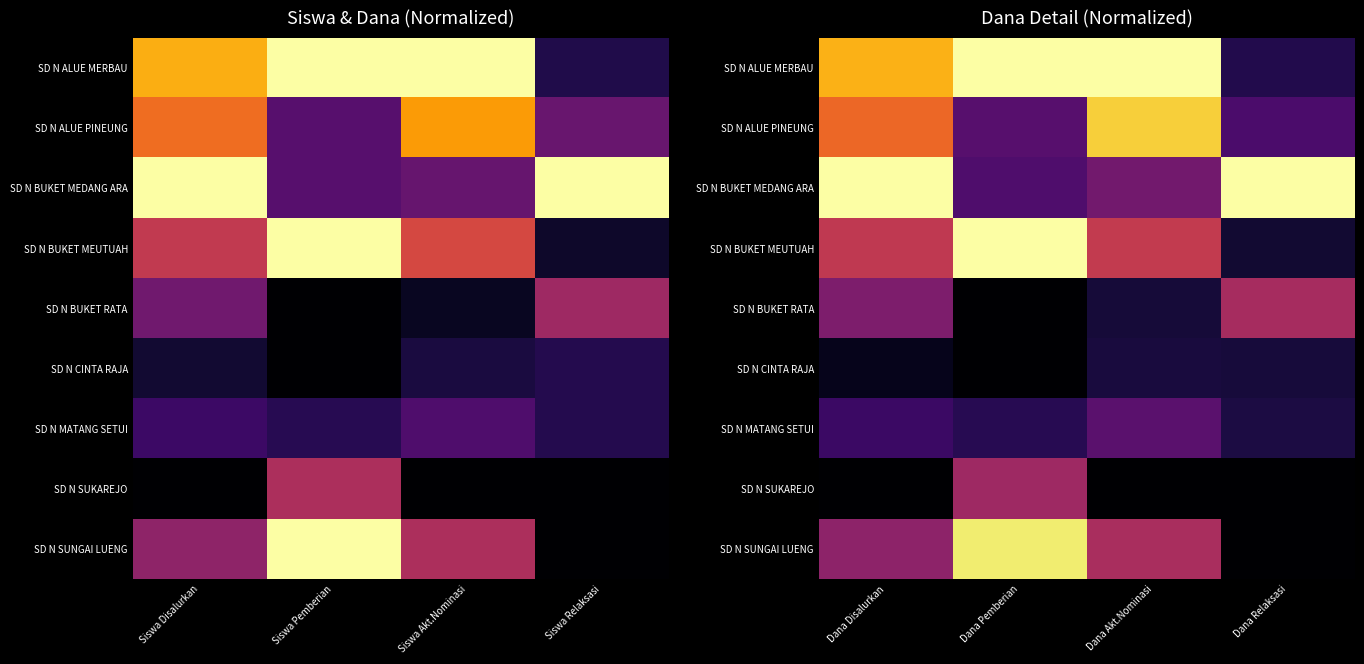

At which category does the chart reach its peak across all series?

Dana Pemberian